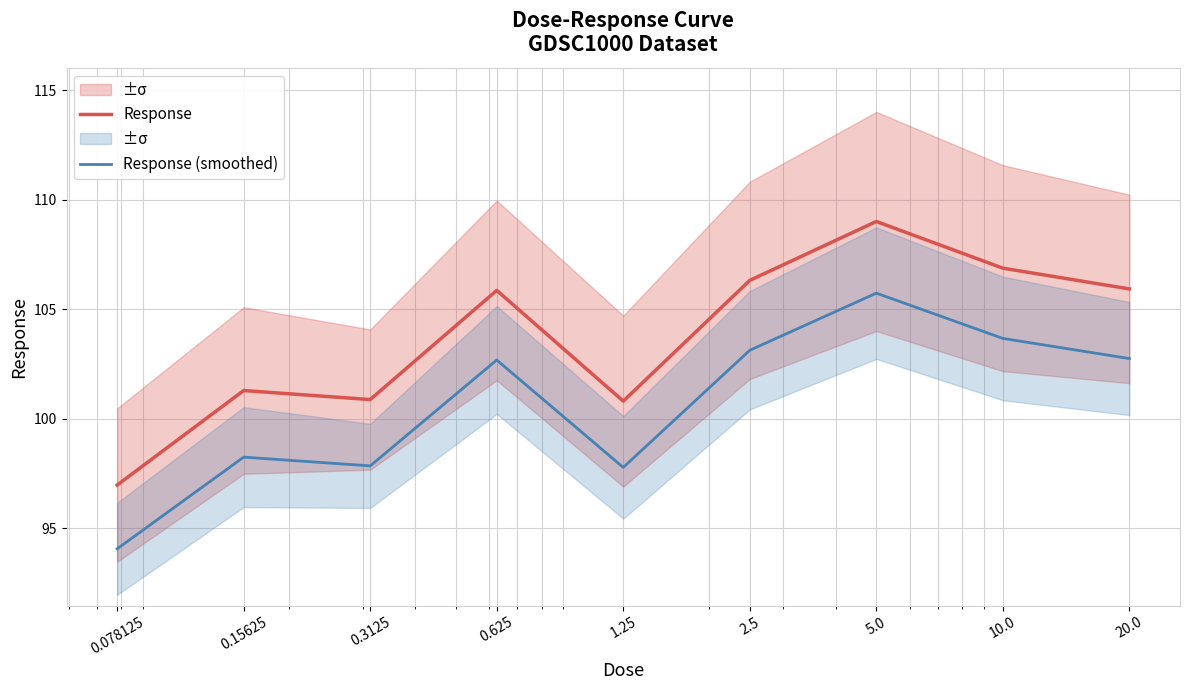

At how many categories does at least one series exceed 97?

8